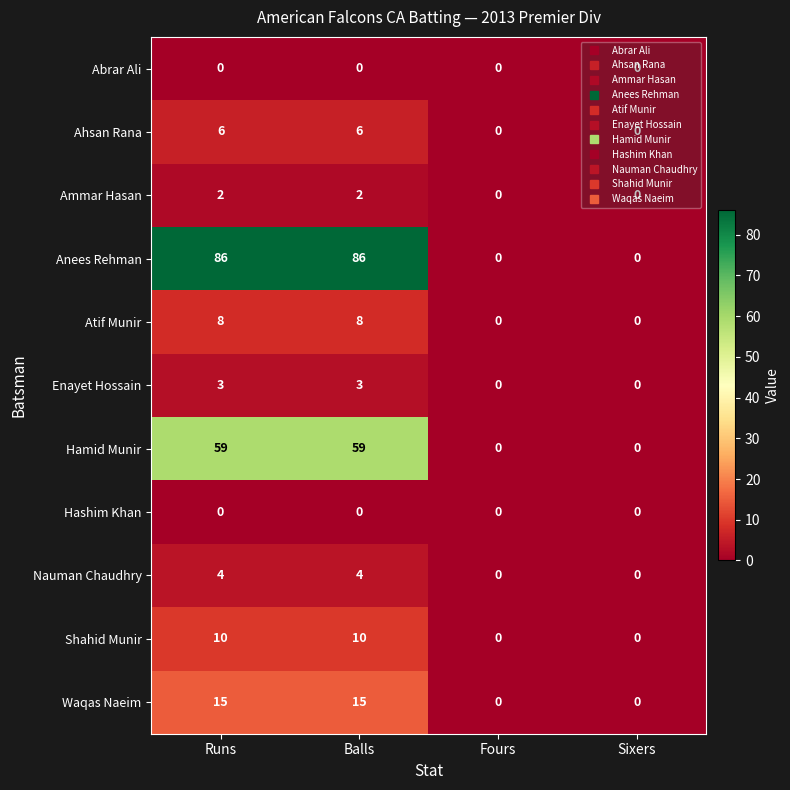

How many Ahsan Rana values are between 0 and 6?

4